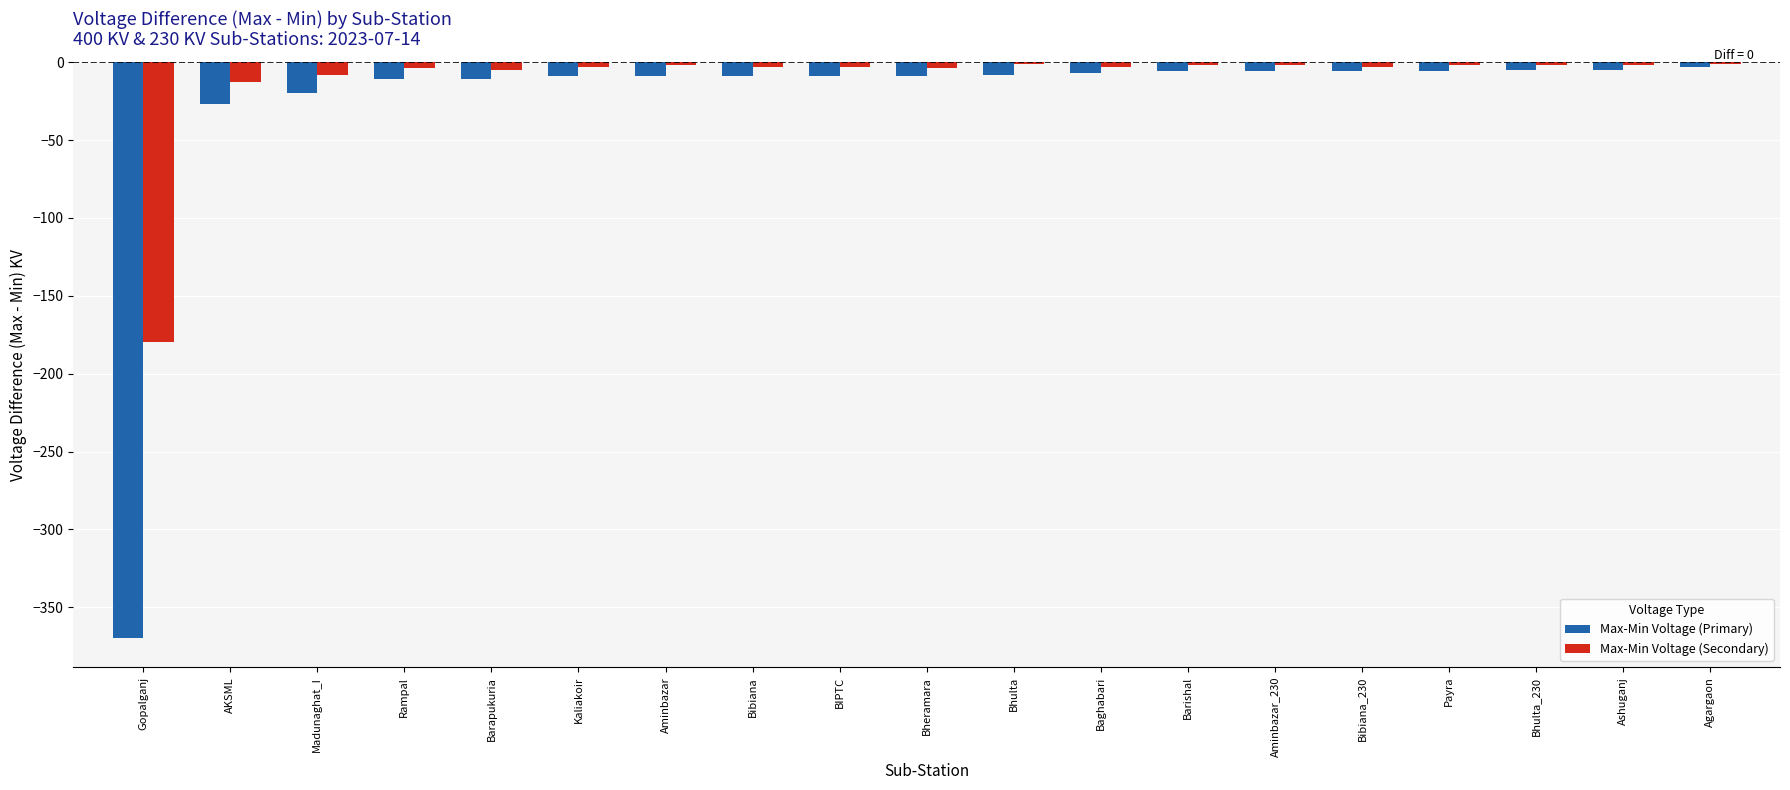

The value of Max-Min Voltage (Primary) at Madunaghat_I is -20. True or false?

True